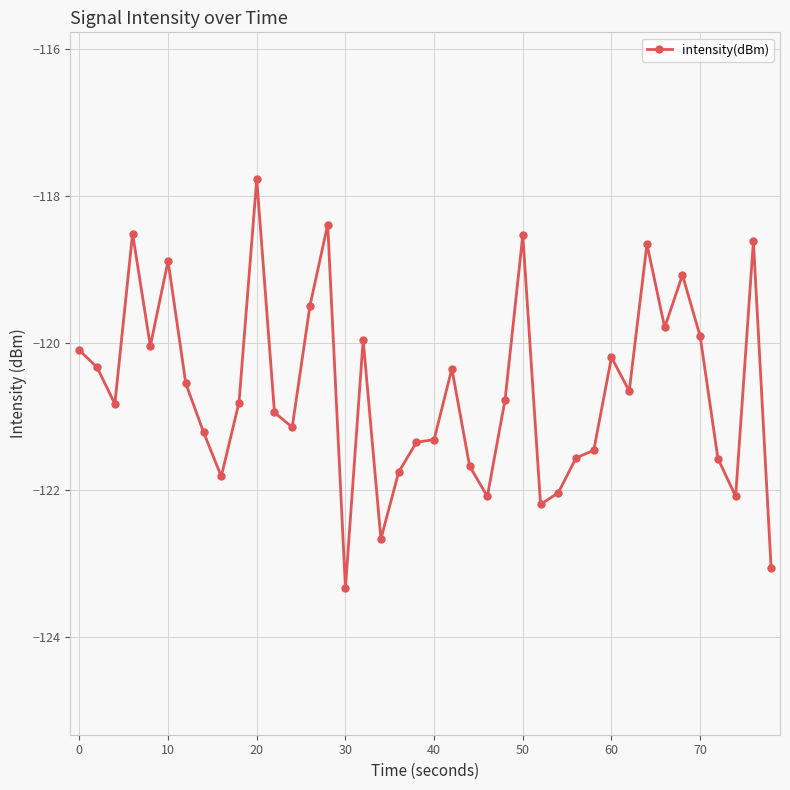

What is the sum of all values?

-4825.6